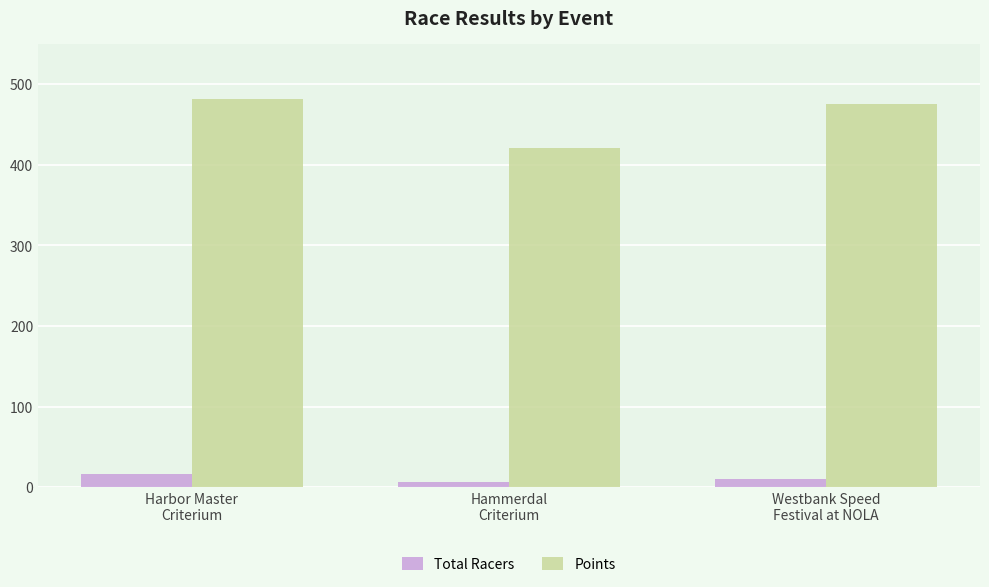

Is the value of Total Racers at Westbank Speed
Festival at NOLA greater than the value of Points at Harbor Master
Criterium?

No